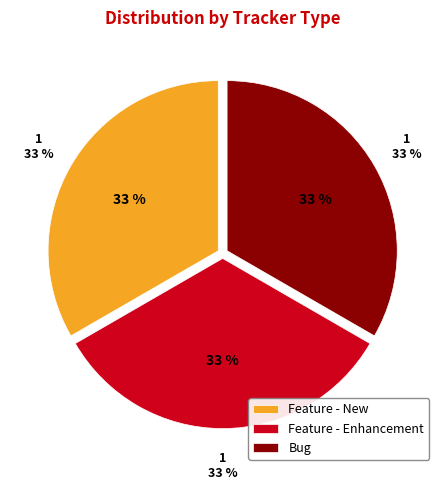

What is the ratio of the value at Feature - New to the value at Feature - Enhancement?

1.0